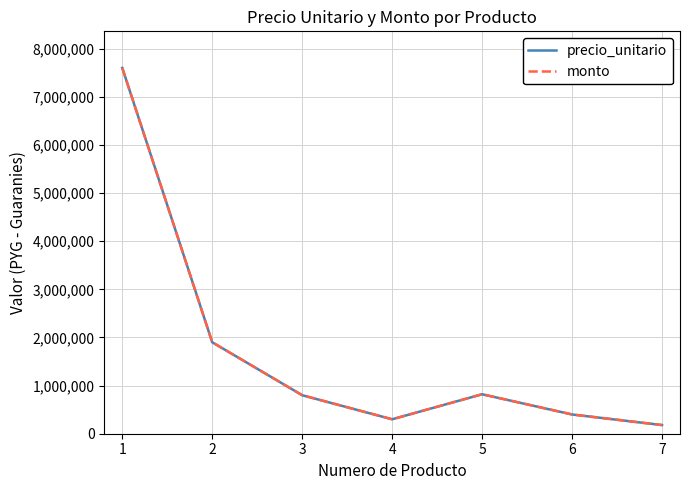

At which category does the chart reach its peak across all series?

1